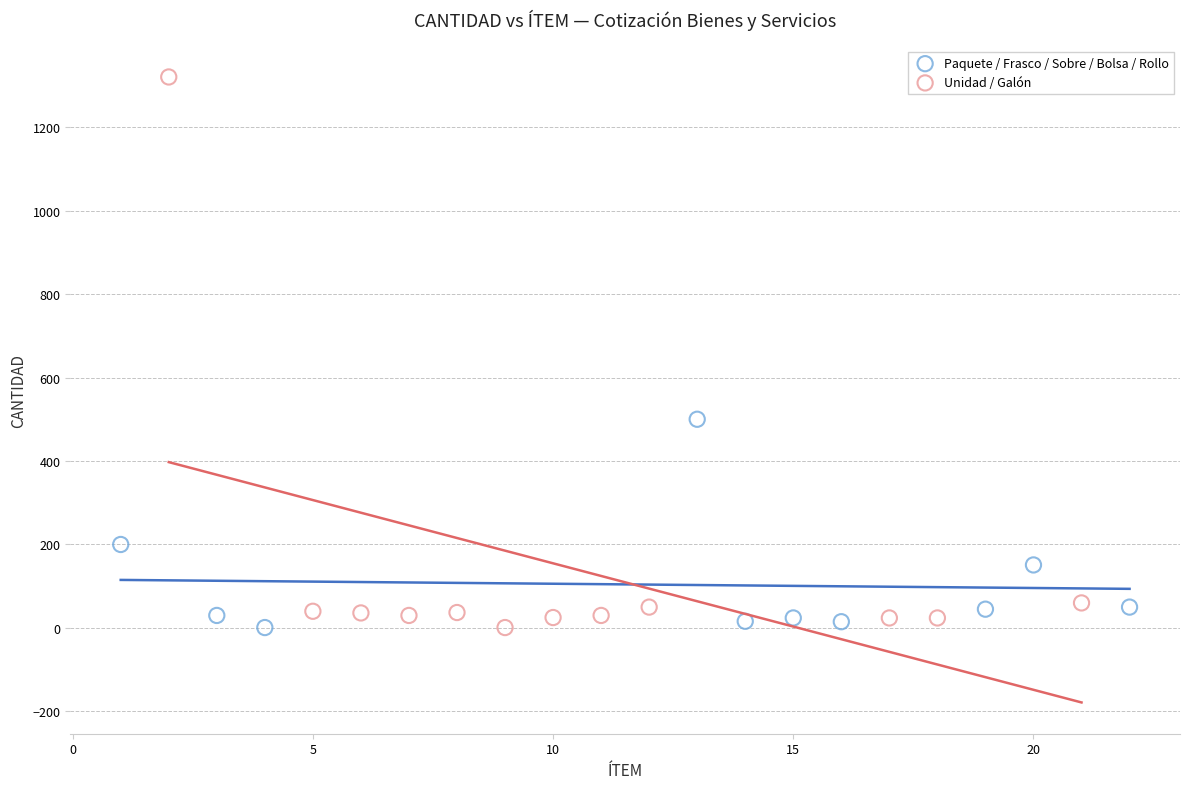

Which series has the largest Y range (max minus min)?

Unidad / Galón